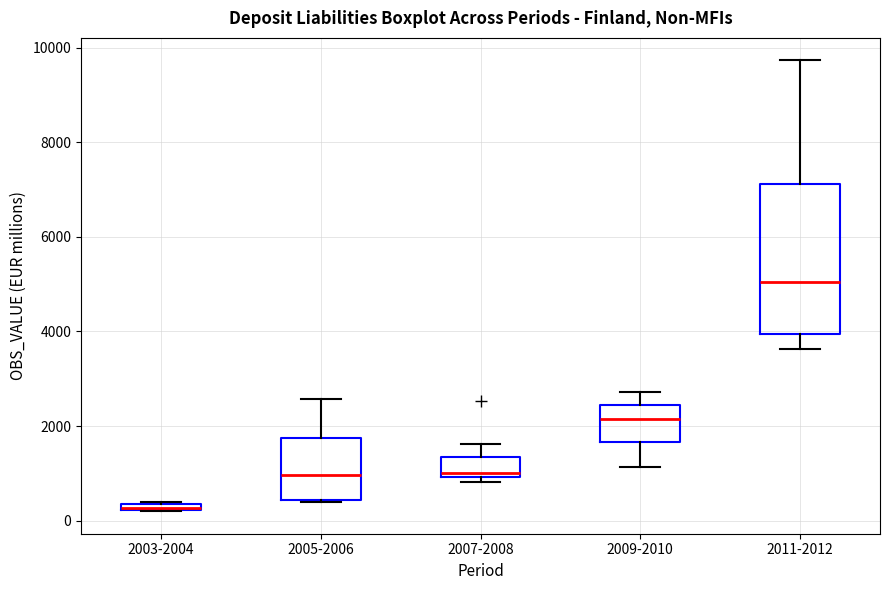

Where is the lower edge of the box for 2003-2004 on the y-axis? The values are not printed on the chart, so give them approximately, as read against the axis.

200